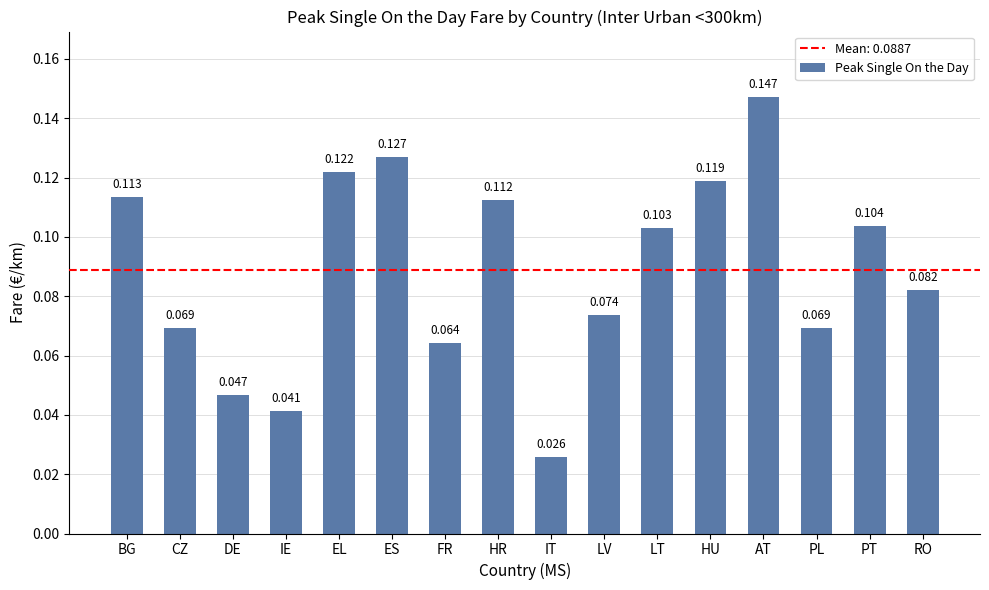

What is the label of the 12th bar from the left?

HU